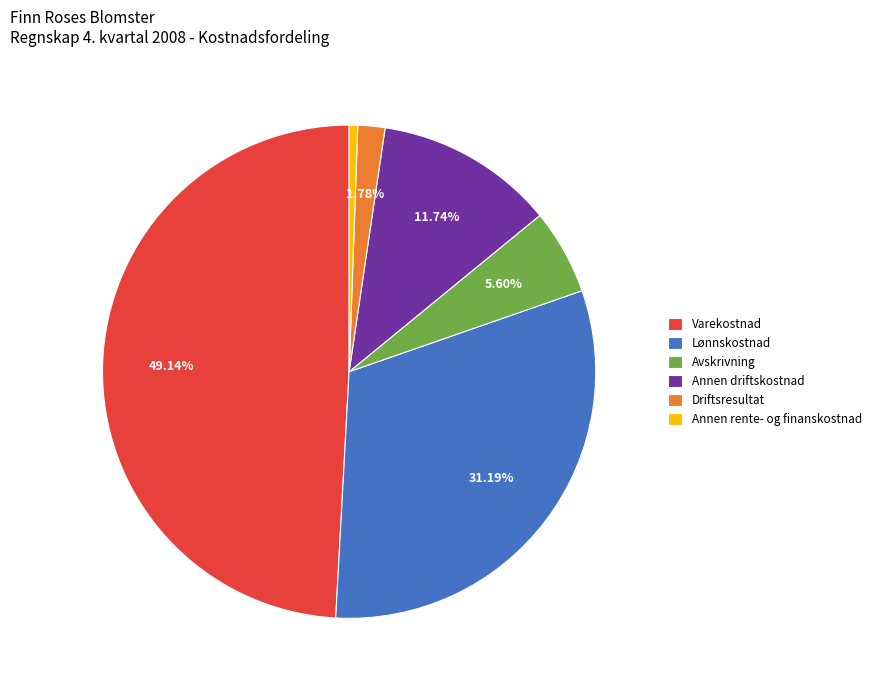

To the nearest percent, what portion does Varekostnad represent?

49%